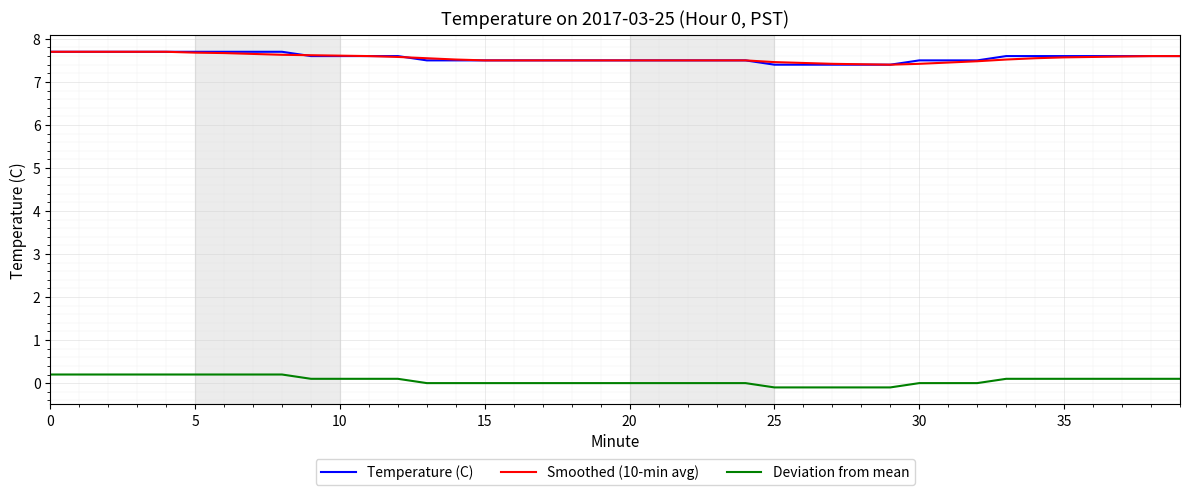

True or false: Deviation from mean and Smoothed (10-min avg) intersect in this chart.

False